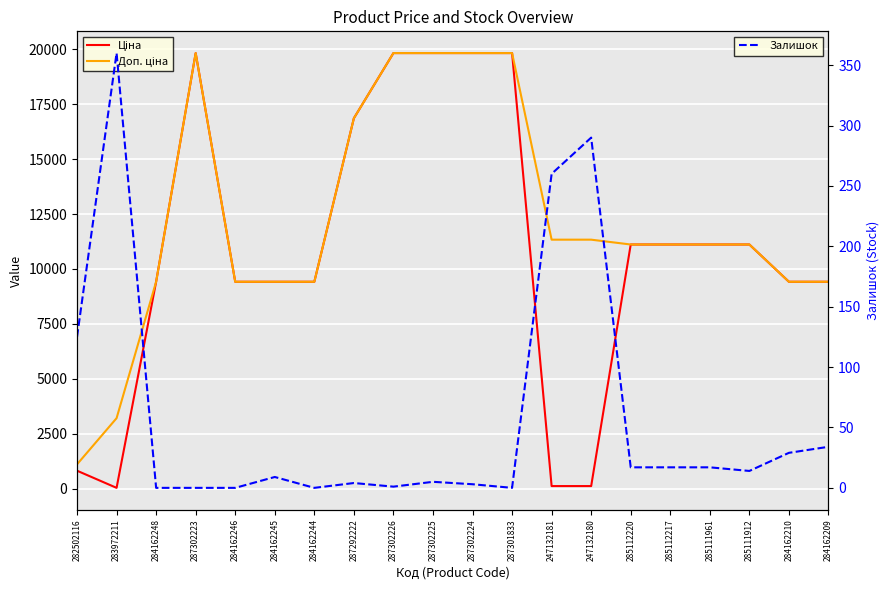

In Доп. ціна, how many points are higher than both neighbors (excluding endpoints)?

1